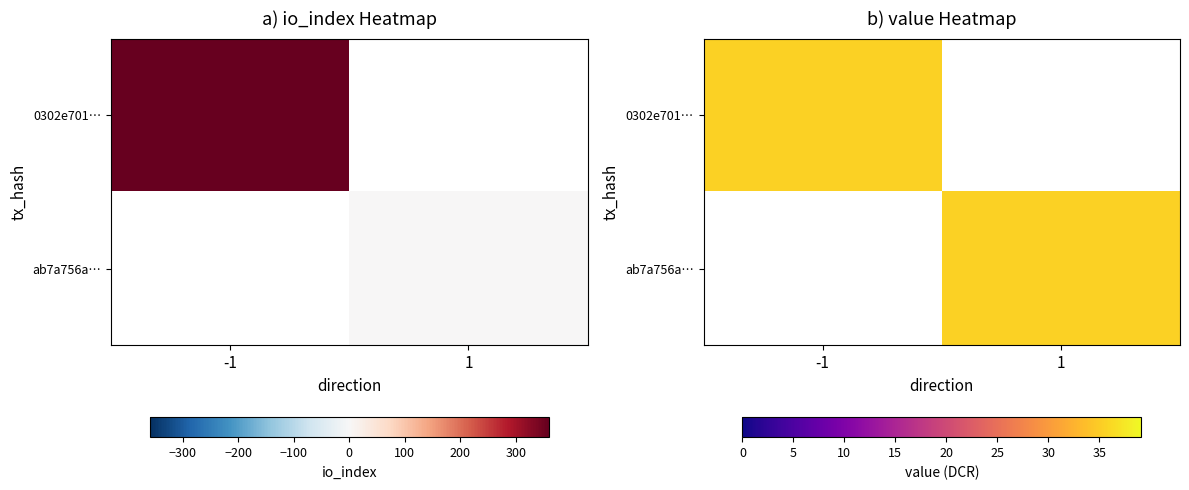

Reading left to right, extract all data points from this chart.

0302e7011c51f7b10ea4929297185cb711bb987: direction=-1	io_index=359
ab7a756aa8bd3fe395f528a224420f0ab7ff34c: direction=1	io_index=2